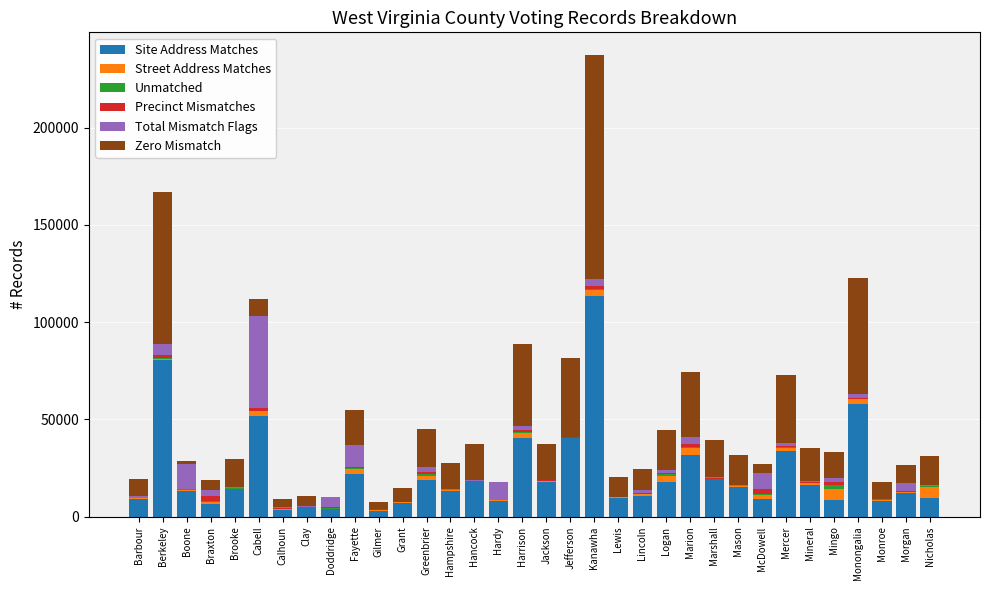

At which category is the sum across all series the highest?

Kanawha